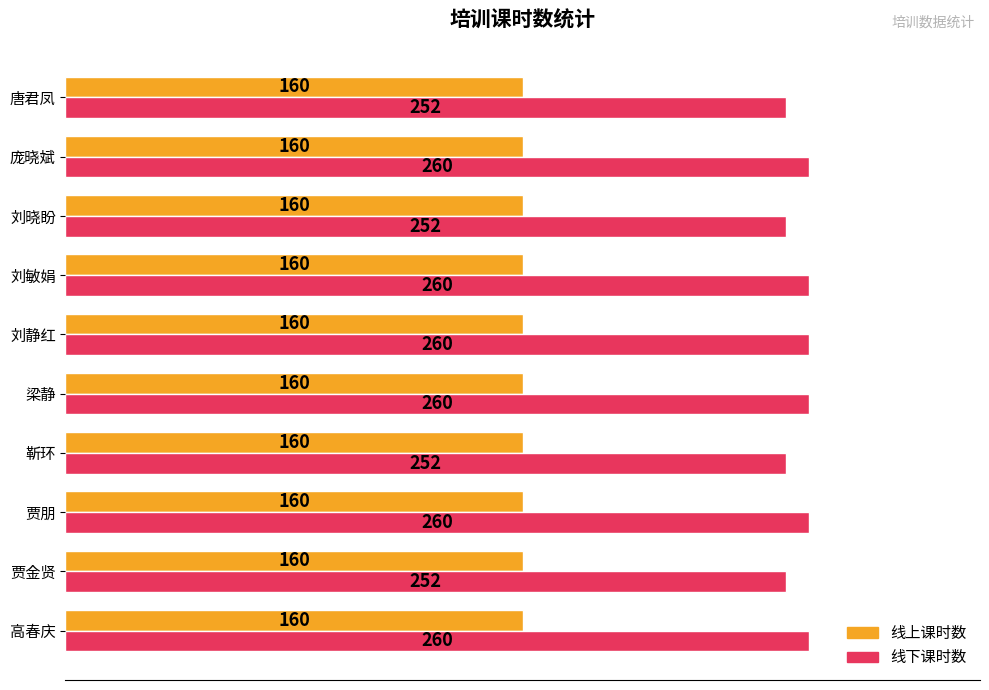

Count the number of categories in the chart.

10